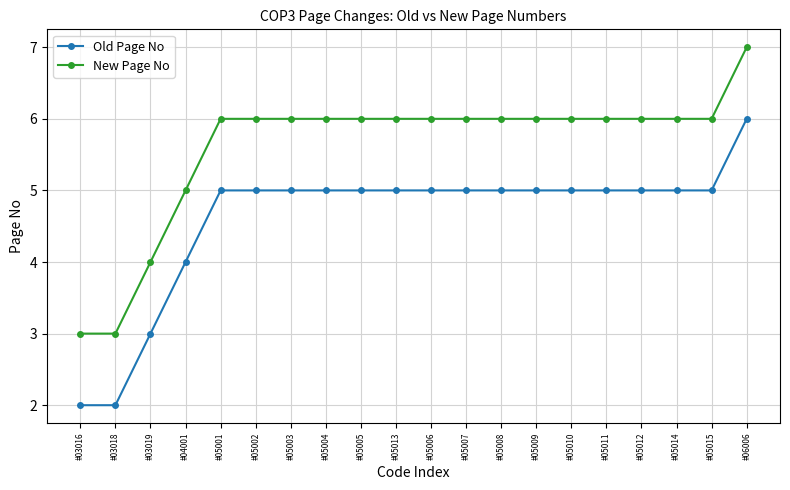

At which label is New Page No closest to 5?

#04001